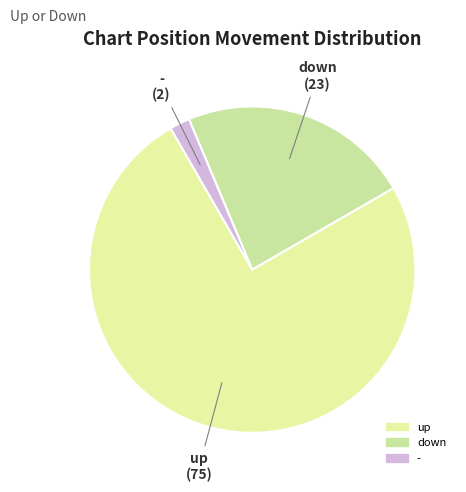

Is there a majority slice in this chart?

Yes